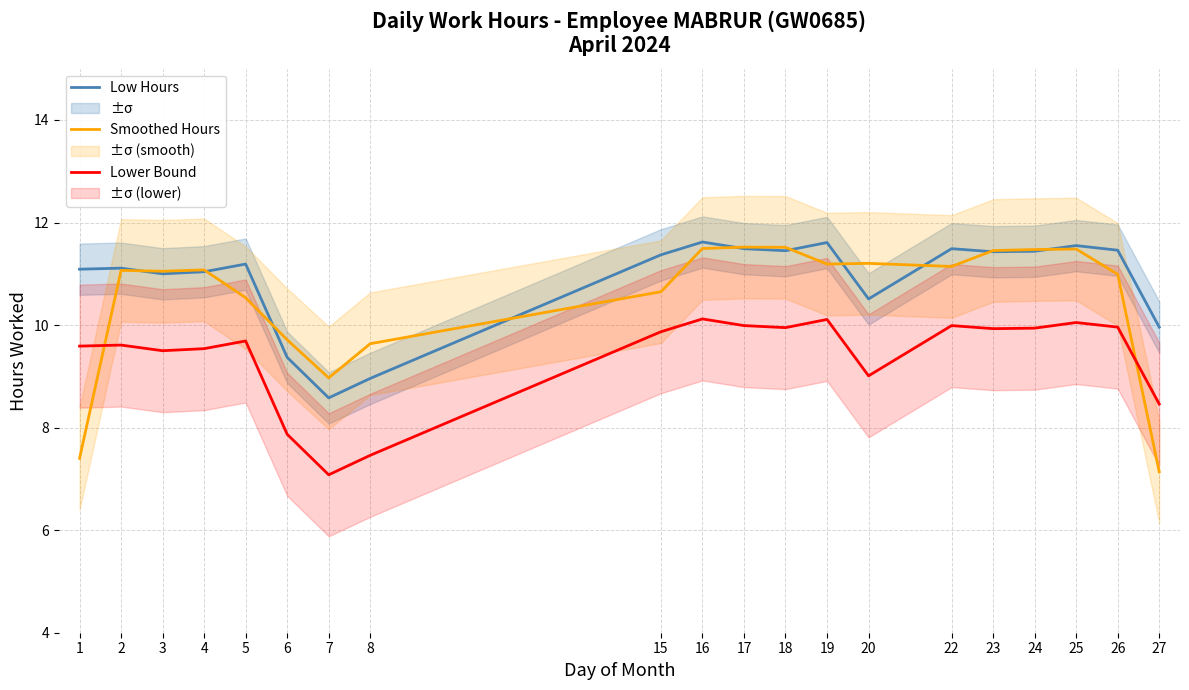

Is it true that Lower Bound equals 9.7 at 5?

True